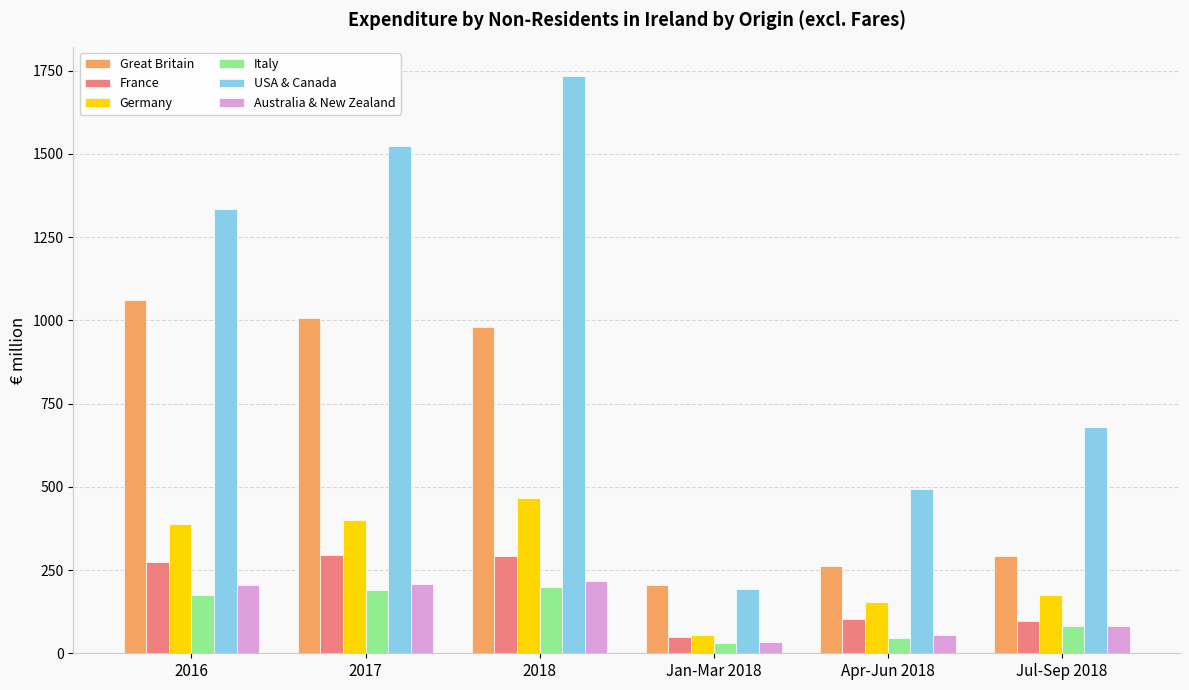

What is the value of the Great Britain bar at the 4th from the left?

206